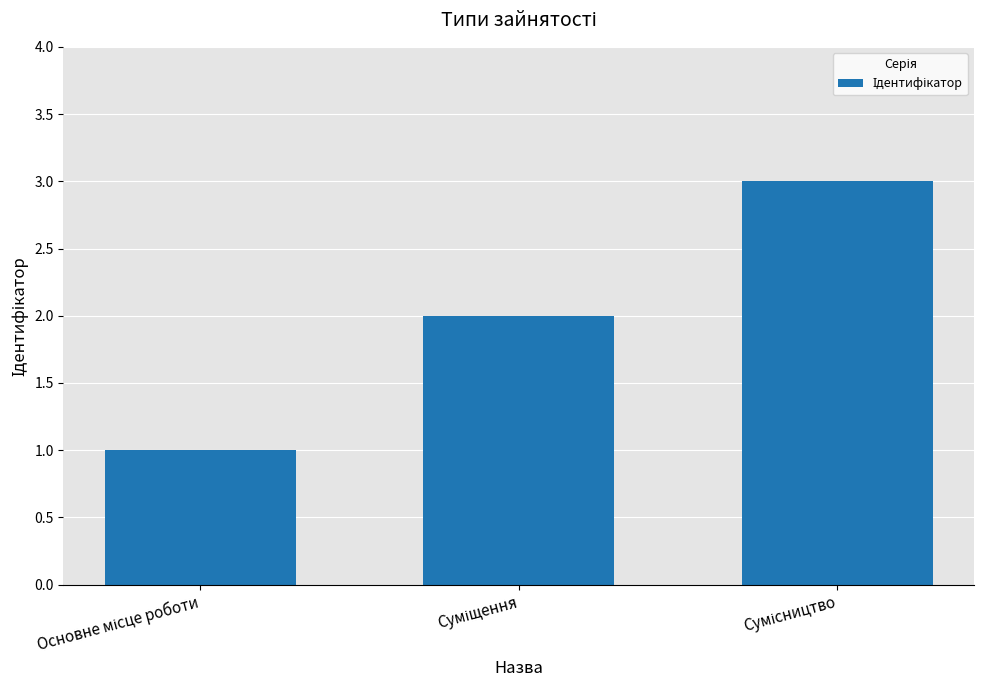

What is the value of the 2nd bar from the left?

2